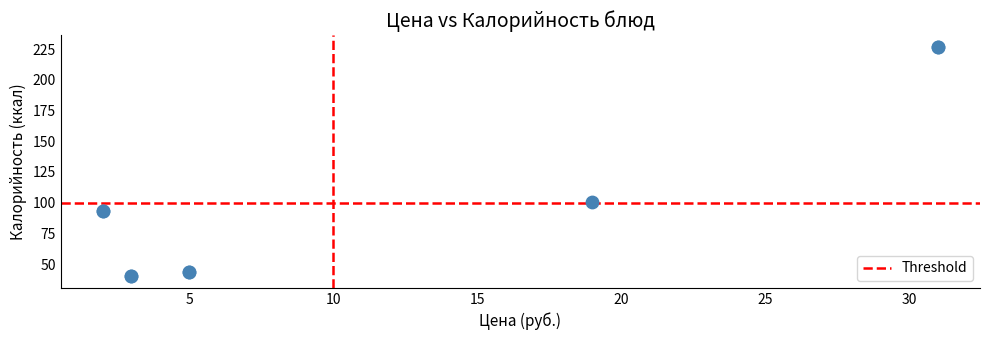

What Y value in the scatter plot is closest to 133?

100.8